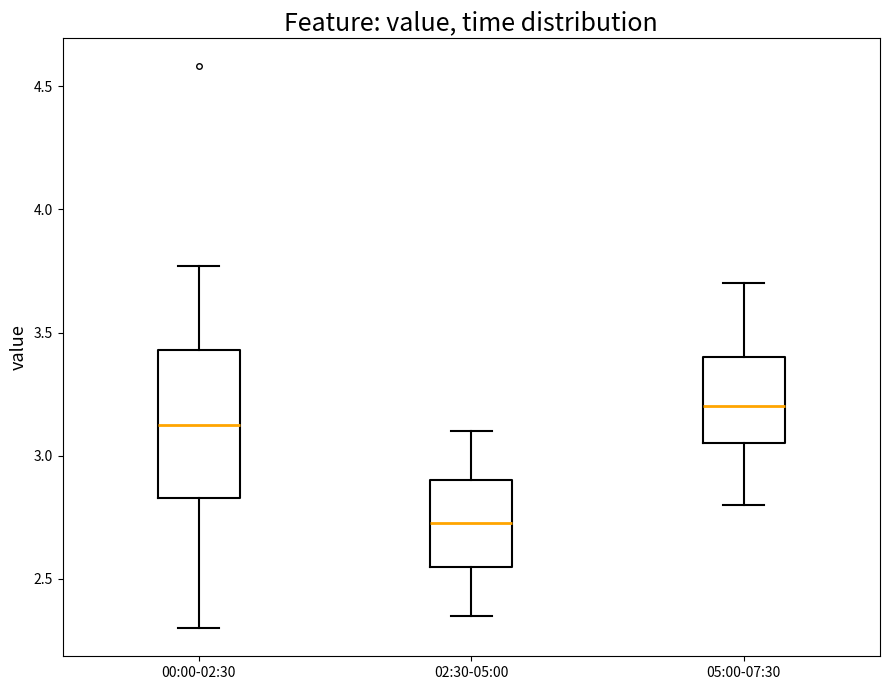

Reading left to right, read every box against the y-axis: the position of its median line, the range the box covers, and the ends of its whiskers. The values are not printed on the chart, so give them approximately, as read against the axis.

00:00-02:30: median 3.15, box 2.85 to 3.45, whiskers 2.30 to 3.75
02:30-05:00: median 2.75, box 2.55 to 2.90, whiskers 2.35 to 3.10
05:00-07:30: median 3.20, box 3.05 to 3.40, whiskers 2.80 to 3.70